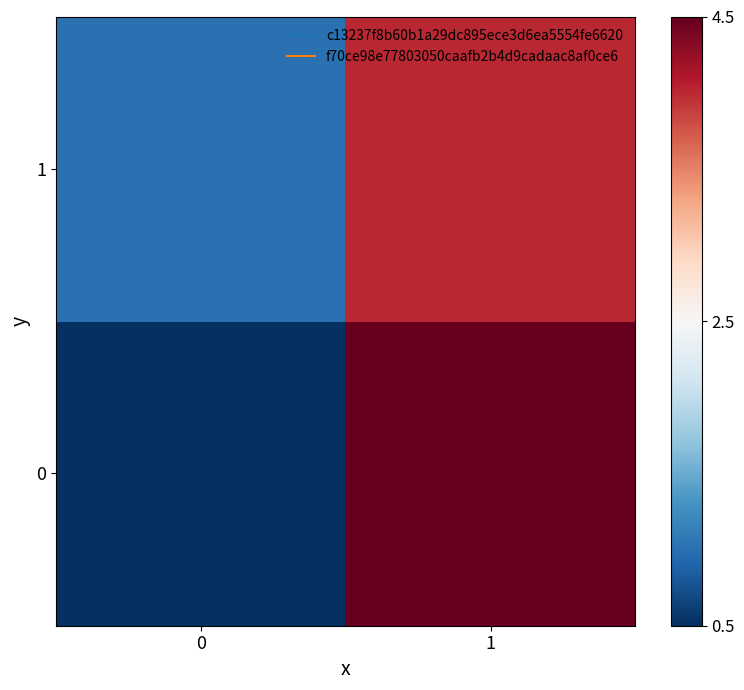

Count the number of data series in this chart.

2